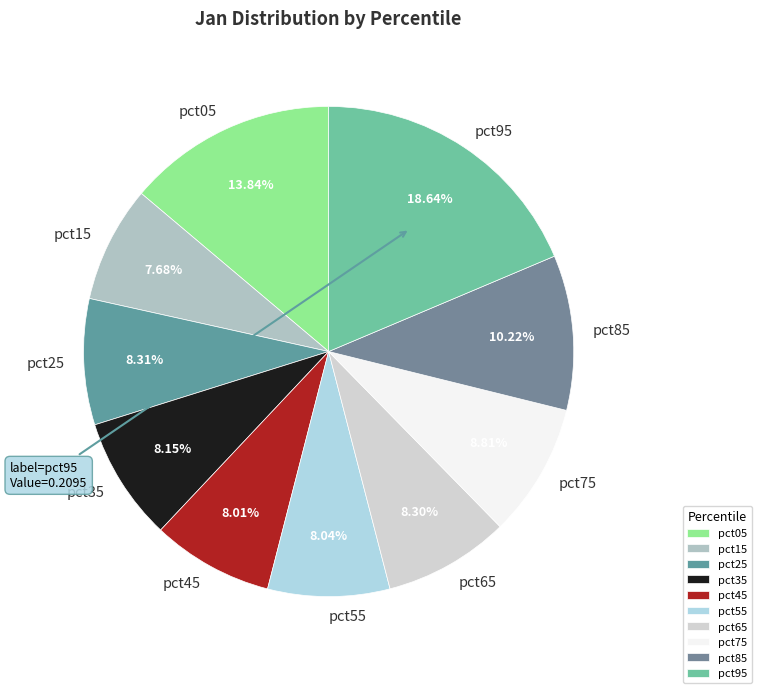

Do pct65 and pct45 together represent more than half of the pie?

No